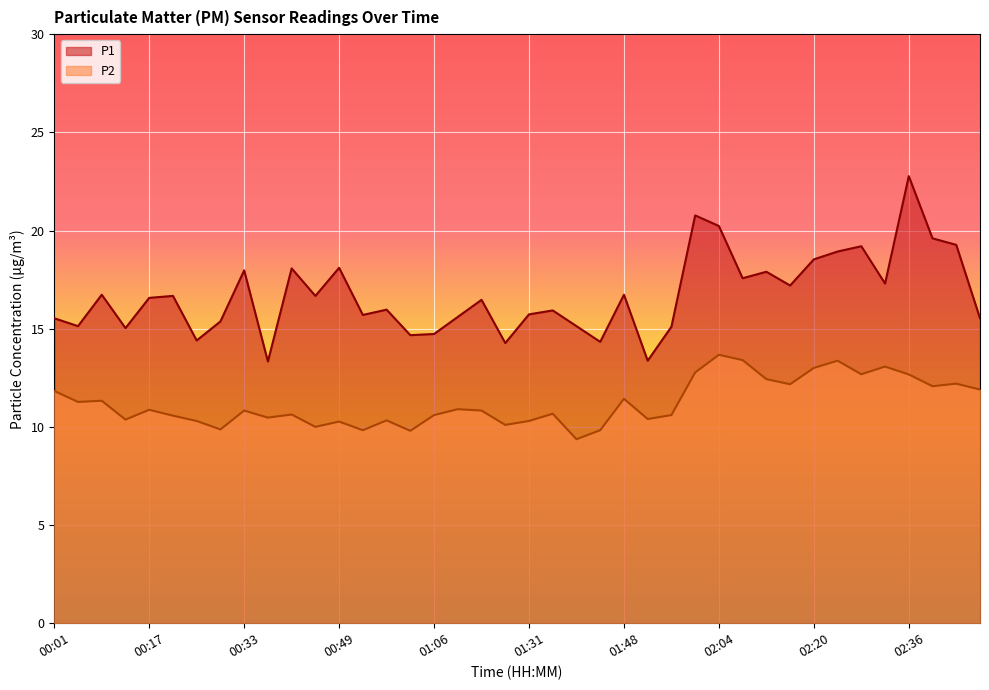

Reading right to left, transcribe all the data shown in this chart.

P1: 15.5	19.3	19.6	22.8	17.3	19.2	18.9	18.5	17.2	17.9	17.6	20.2	20.8	15.1	13.4	16.7	14.3	15.1	15.9	15.7	14.3	16.5	15.6	14.7	14.7	16.0	15.7	18.1	16.7	18.1	13.3	18.0	15.4	14.4	16.7	16.6	15.0	16.7	15.1	15.5
P2: 11.9	12.2	12.1	12.7	13.1	12.7	13.4	13.0	12.2	12.4	13.4	13.7	12.8	10.6	10.4	11.4	9.8	9.4	10.7	10.3	10.1	10.8	10.9	10.6	9.8	10.3	9.8	10.3	10.0	10.6	10.5	10.8	9.9	10.3	10.6	10.9	10.4	11.3	11.3	11.8